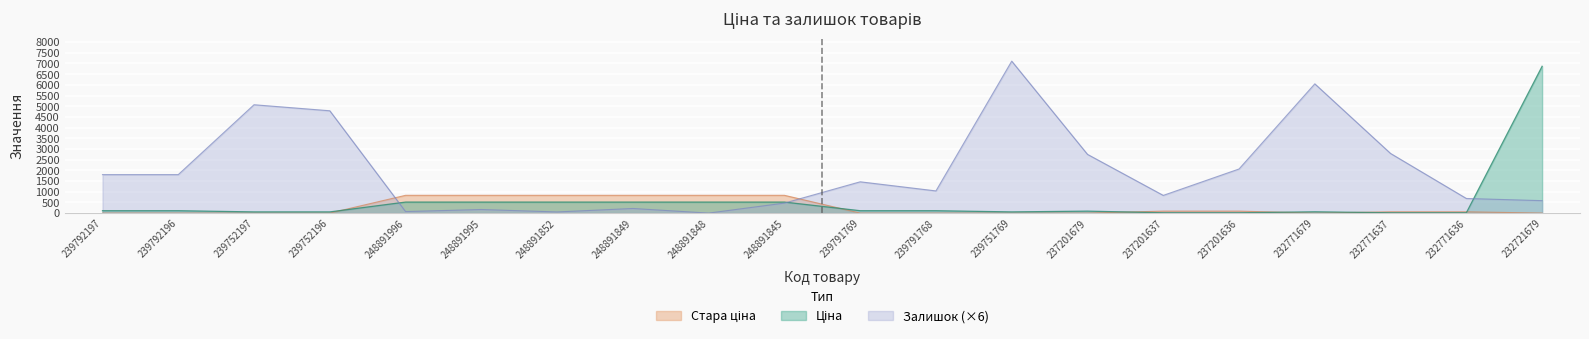

How many values in the Залишок series are below 1464?

10